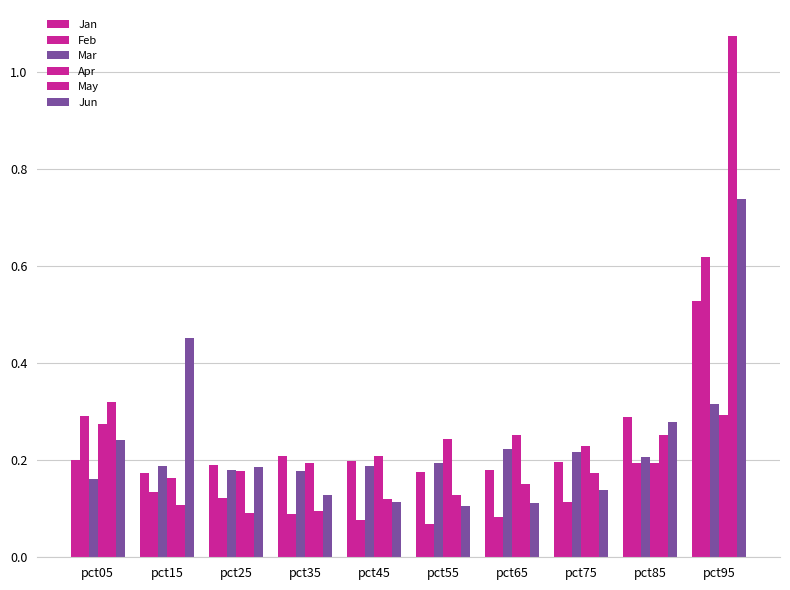

How many categories are shown in the chart?

10